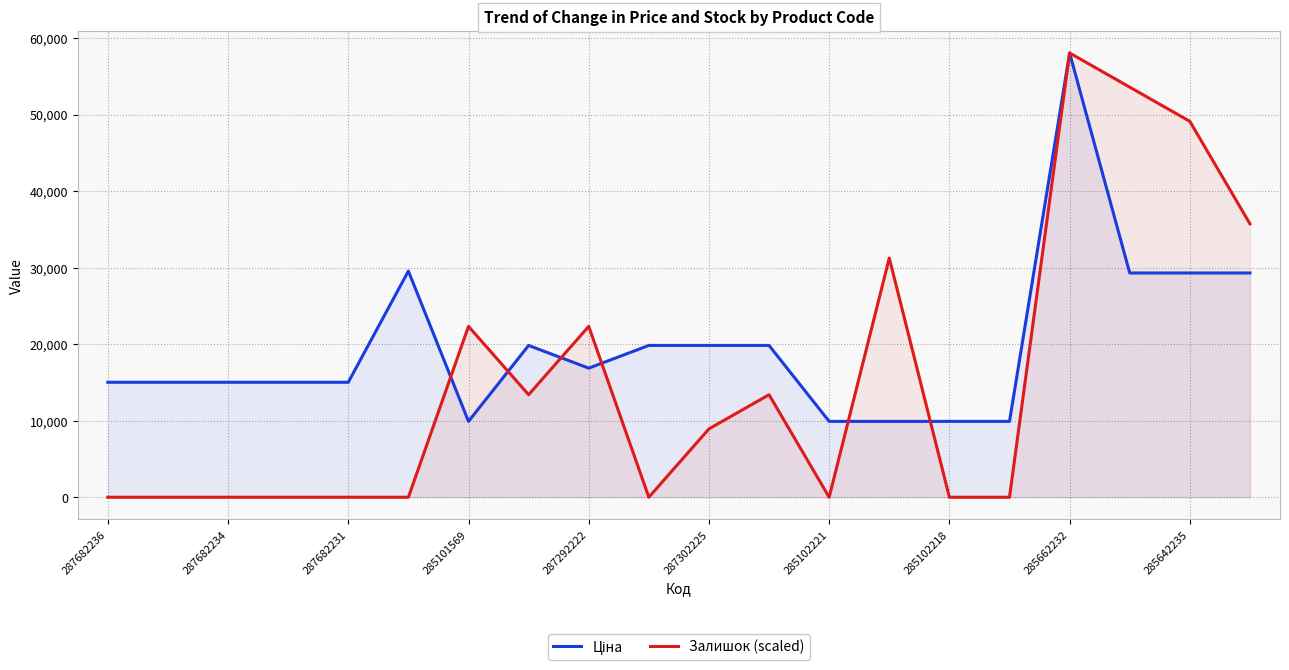

Does the chart display data point markers on the line(s)?

No